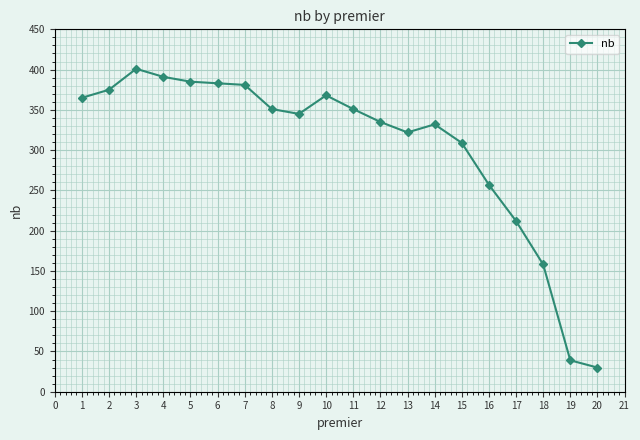

Between 18 and 8, which is larger?

8